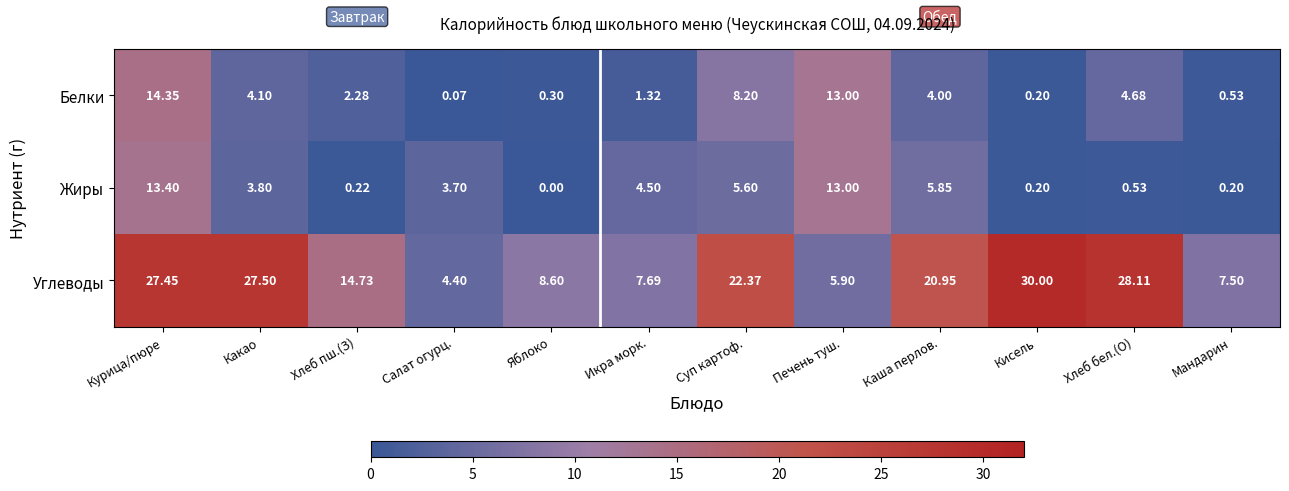

Which series has the widest spread of values?

Углеводы